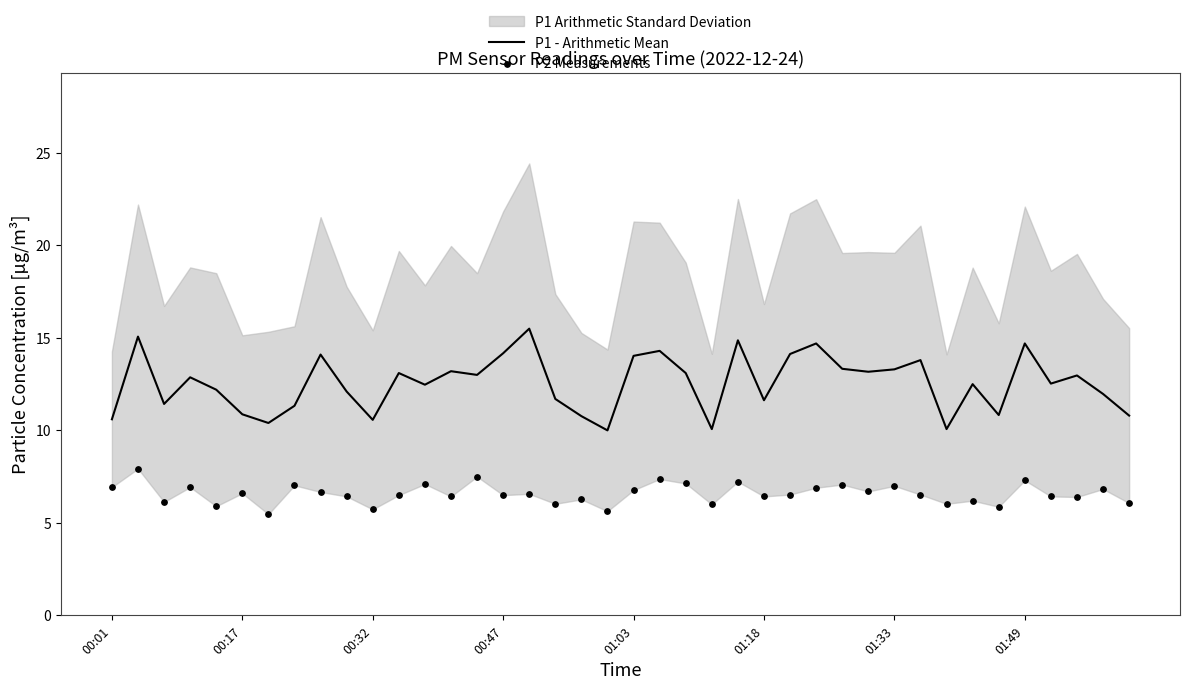

Which series reaches the minimum Y coordinate?

P2 Measurements